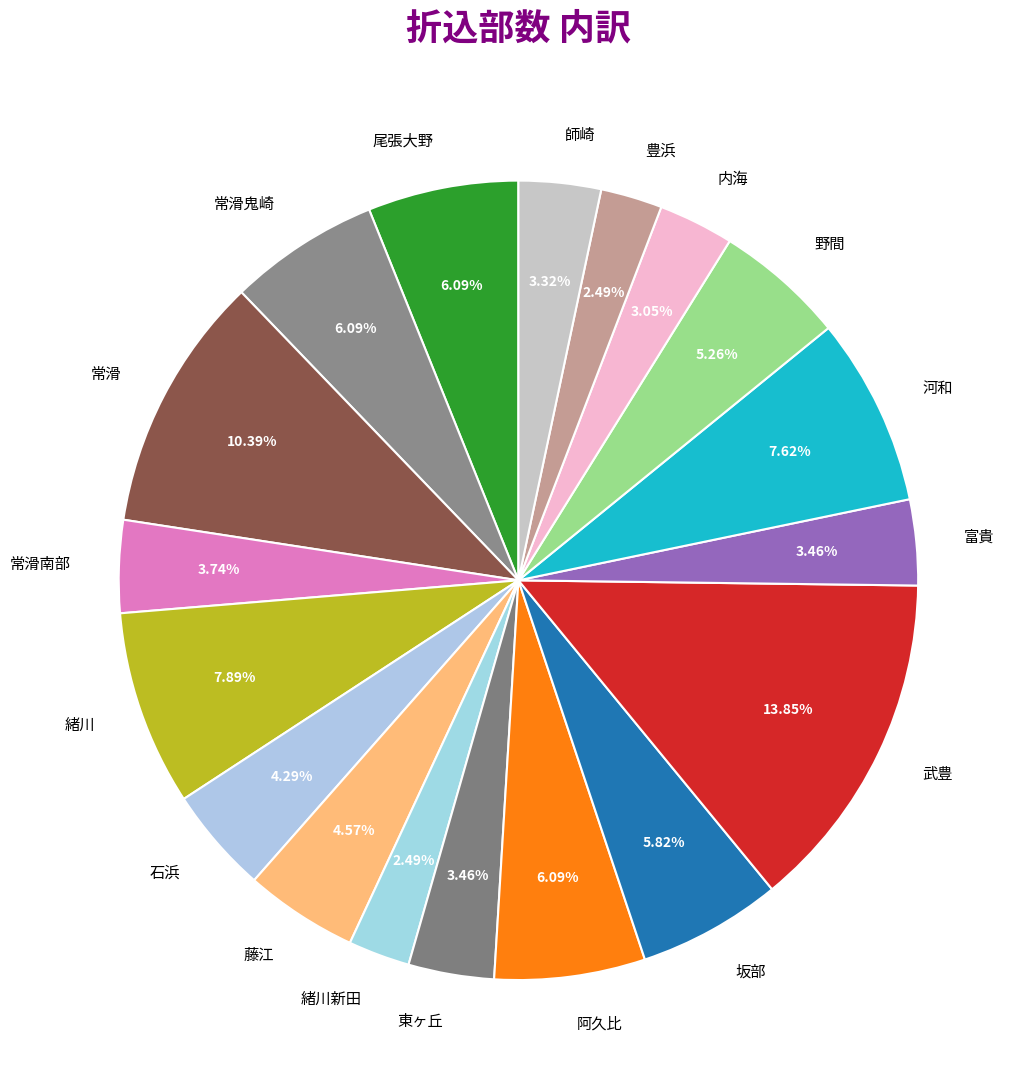

Is it true that 河和 is 21% of the pie?

False